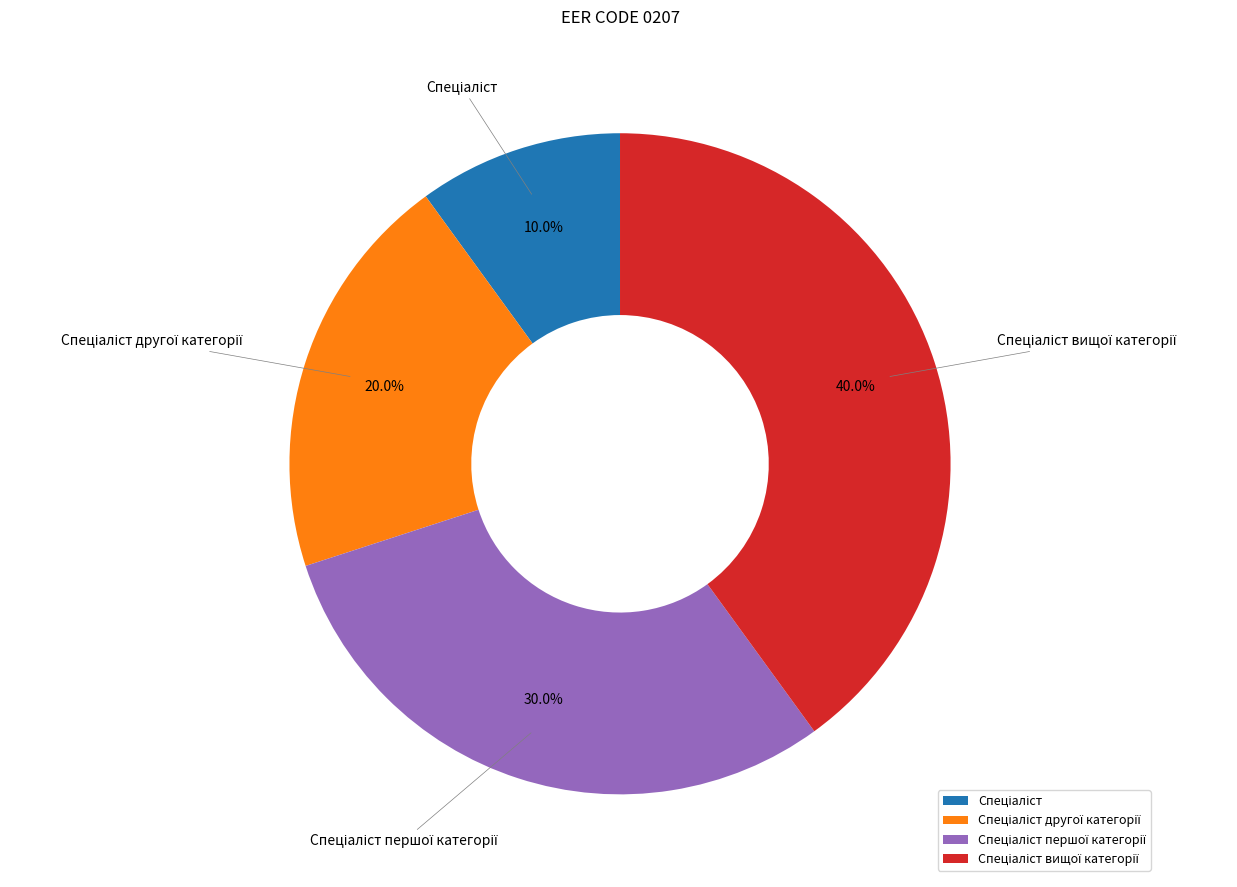

Is there any slice that represents more than half of the pie?

No